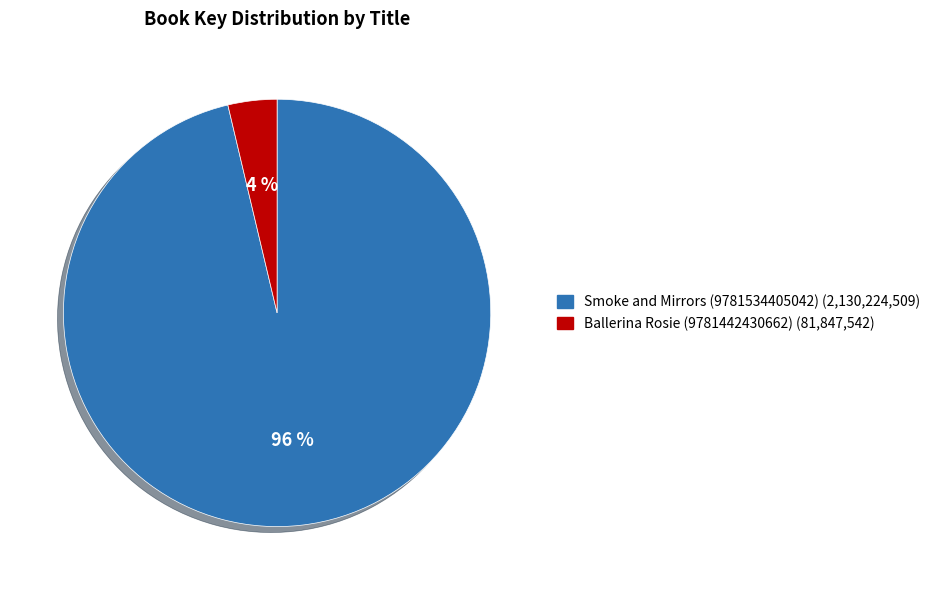

To the nearest percent, what is the combined percentage of Smoke and Mirrors (9781534405042) and Ballerina Rosie (9781442430662)?

100%